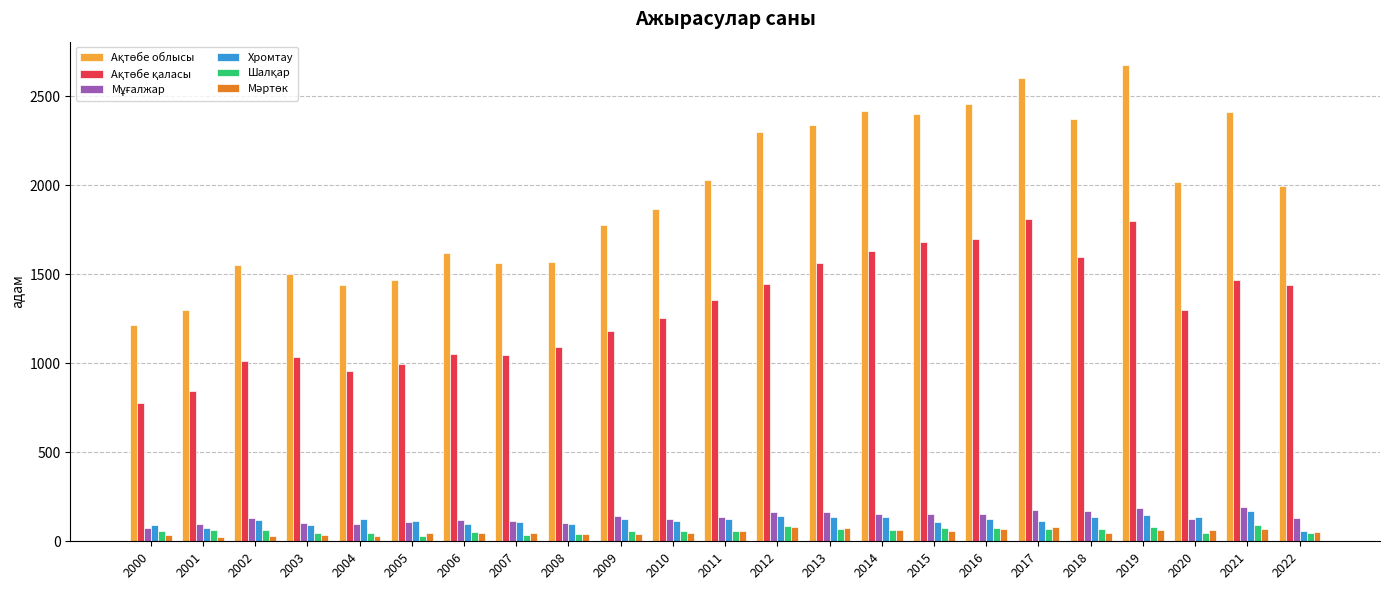

Which label corresponds to the largest value in the chart?

2019